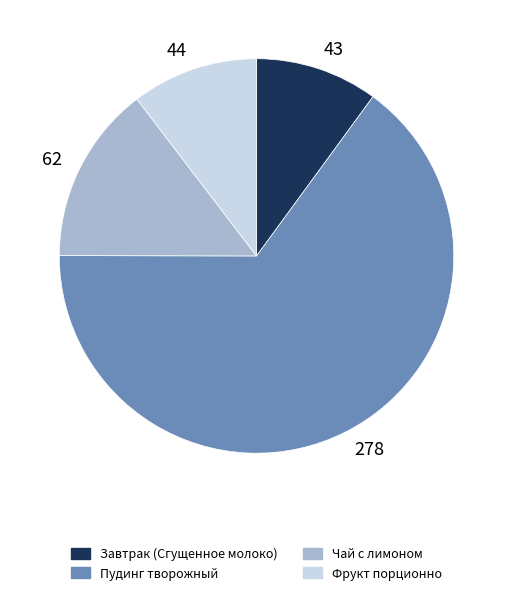

Do 44 and 278 together represent more than half of the pie?

Yes